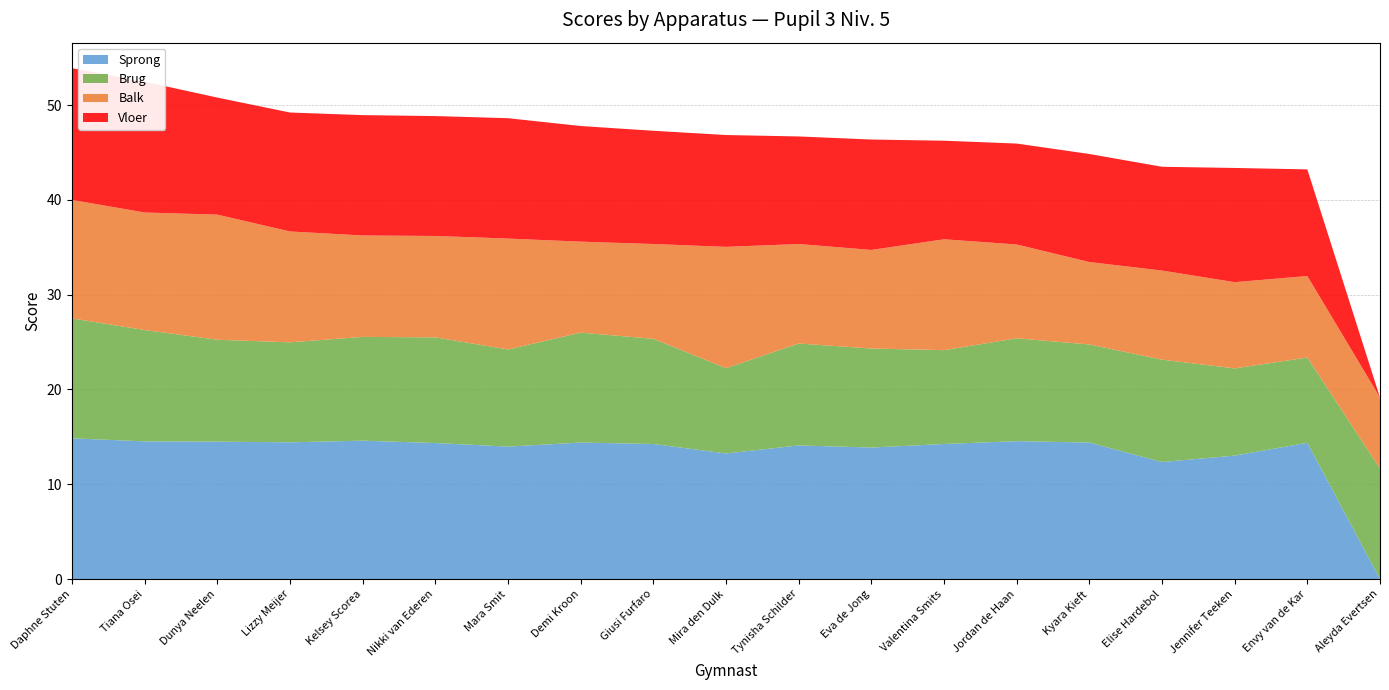

Reading left to right, extract all data points from this chart.

Sprong: 14.8	14.5	14.5	14.4	14.6	14.3	14.0	14.4	14.2	13.2	14.1	13.9	14.2	14.6	14.4	12.3	13.0	14.4	0.0
Brug: 12.7	11.8	10.8	10.6	10.9	11.2	10.2	11.6	11.1	9.0	10.8	10.4	9.9	10.8	10.3	10.8	9.2	9.0	11.7
Balk: 12.5	12.4	13.2	11.7	10.7	10.7	11.7	9.6	10.0	12.8	10.5	10.4	11.7	9.9	8.7	9.4	9.1	8.6	7.5
Vloer: 13.9	13.8	12.3	12.6	12.7	12.7	12.7	12.2	11.9	11.8	11.3	11.7	10.4	10.7	11.4	10.9	12.1	11.2	0.0